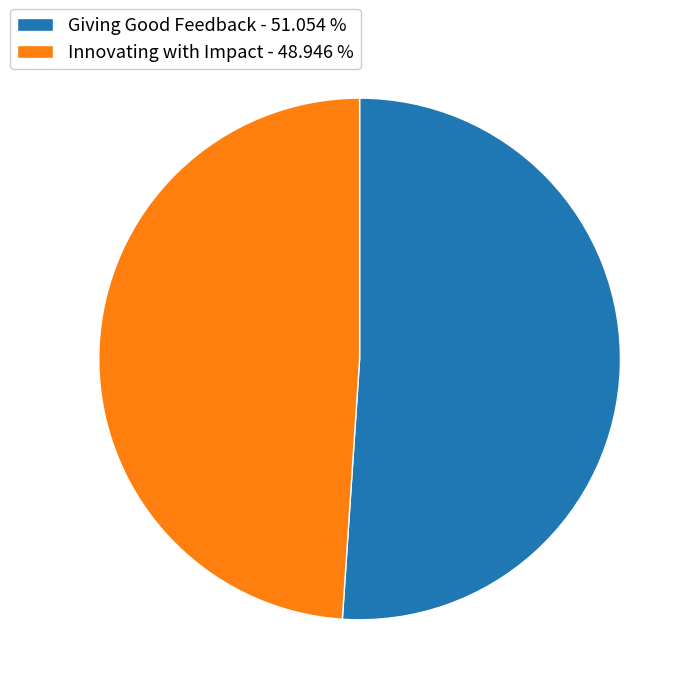

What is the smallest slice in the pie chart?

Innovating with Impact